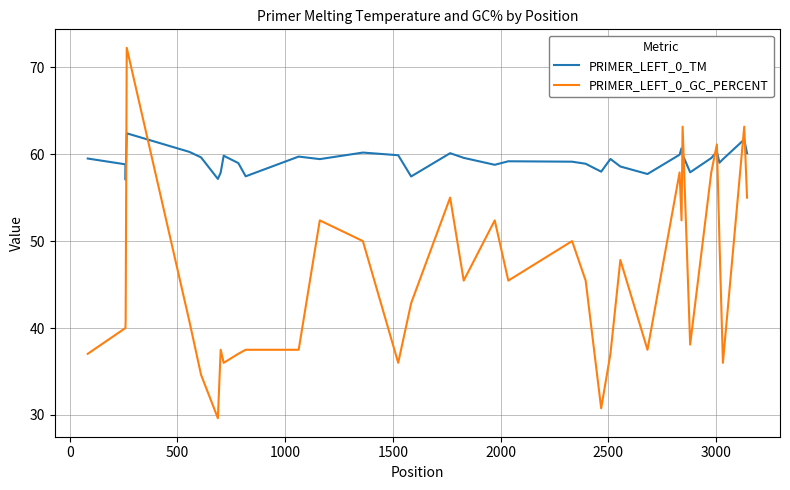

Which series ends up on top after the final intersection of PRIMER_LEFT_0_TM and PRIMER_LEFT_0_GC_PERCENT?

PRIMER_LEFT_0_TM